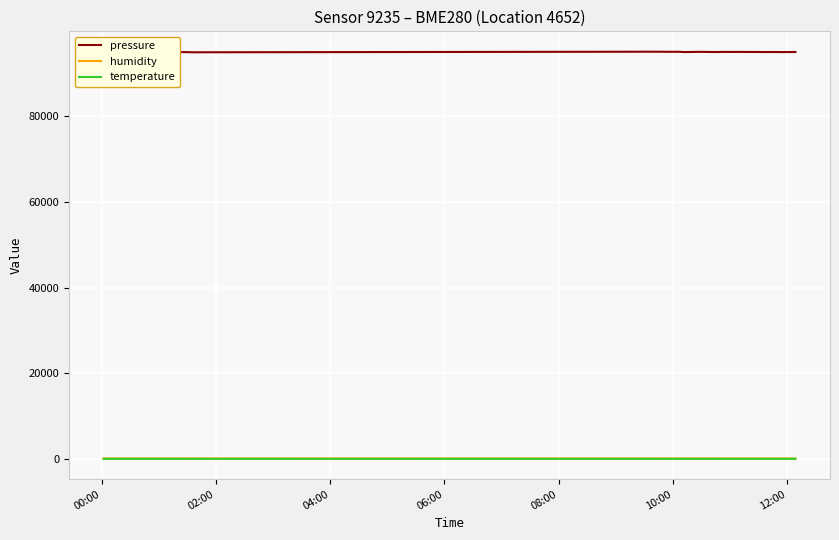

Which series has the largest total across all categories?

pressure